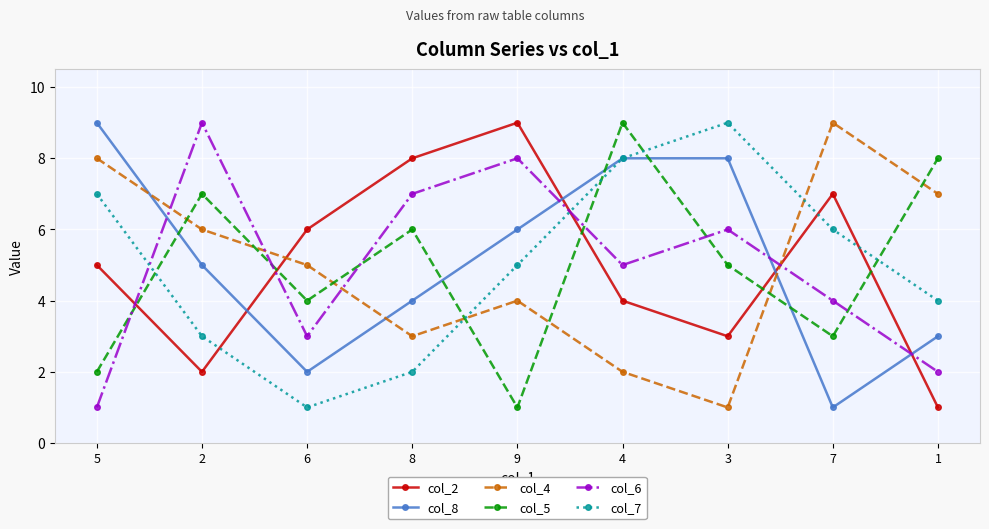

What is the value of the col_4 point at the 2nd from the left?

6